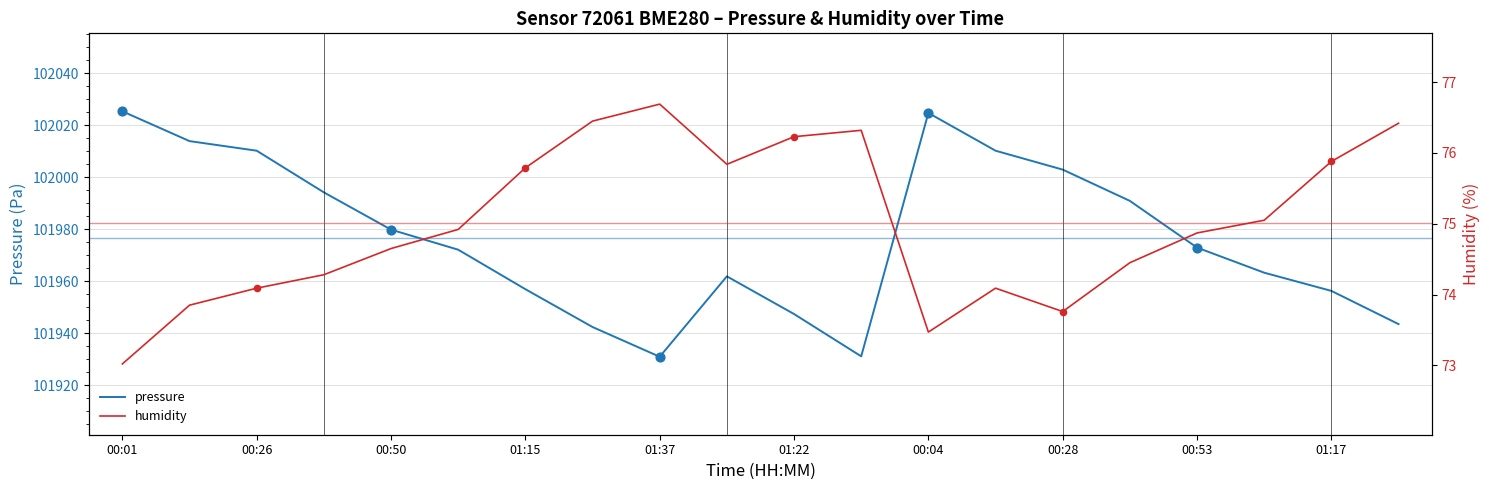

At how many categories does at least one series exceed 29601?

20